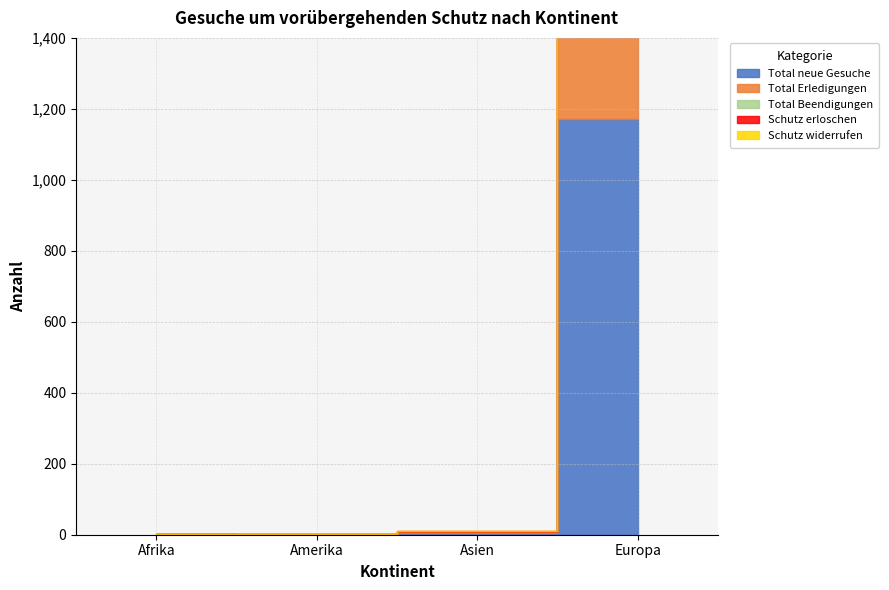

Which category has the highest value in the Total Beendigungen series?

Europa